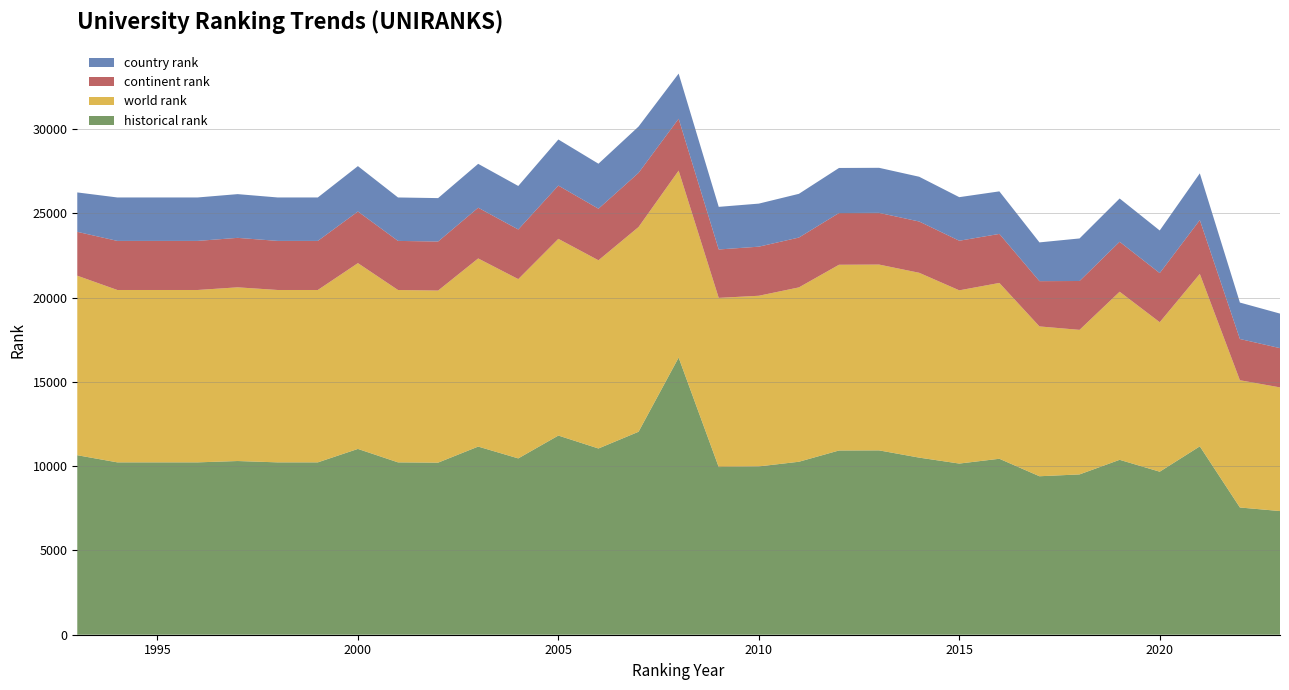

Reading left to right, what are all the values shown in this chart?

world rank: 1993=10649	1994=10225	1995=10225	1996=10225	1997=10304	1998=10225	1999=10225	2000=11022	2001=10225	2002=10208	2003=11161	2004=10636	2005=11669	2006=11165	2007=12145	2008=11091	2009=10036	2010=10123	2011=10343	2012=11018	2013=11022	2014=10965	2015=10276	2016=10430	2017=8888	2018=8575	2019=9971	2020=8868	2021=10229	2022=7548	2023=7336
continent rank: 1993=2602	1994=2912	1995=2912	1996=2912	1997=2935	1998=2912	1999=2912	2000=3062	2001=2912	2002=2909	2003=3009	2004=2944	2005=3160	2006=3059	2007=3212	2008=3077	2009=2872	2010=2912	2011=2957	2012=3069	2013=3067	2014=3042	2015=2942	2016=2909	2017=2685	2018=2899	2019=2963	2020=2914	2021=3196	2022=2447	2023=2329
country rank: 1993=2338	1994=2577	1995=2577	1996=2577	1997=2594	1998=2577	1999=2577	2000=2693	2001=2577	2002=2576	2003=2603	2004=2581	2005=2734	2006=2669	2007=2748	2008=2678	2009=2528	2010=2554	2011=2594	2012=2673	2013=2673	2014=2655	2015=2585	2016=2524	2017=2300	2018=2524	2019=2568	2020=2527	2021=2769	2022=2162	2023=2049
historical rank: 1993=10649	1994=10225	1995=10225	1996=10225	1997=10304	1998=10225	1999=10225	2000=11022	2001=10225	2002=10208	2003=11161	2004=10460	2005=11815	2006=11048	2007=12040	2008=16441	2009=9946	2010=9985	2011=10261	2012=10929	2013=10936	2014=10506	2015=10154	2016=10438	2017=9401	2018=9510	2019=10376	2020=9671	2021=11175	2022=7548	2023=7336